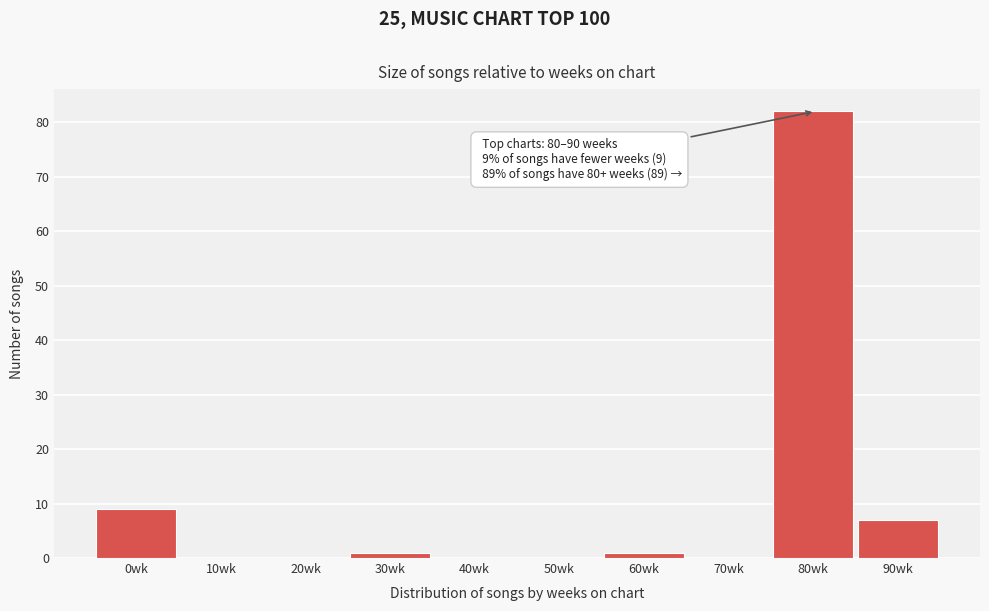

Reading right to left, transcribe all the data shown in this chart.

90wk=7	80wk=82	70wk=0	60wk=1	50wk=0	40wk=0	30wk=1	20wk=0	10wk=0	0wk=9